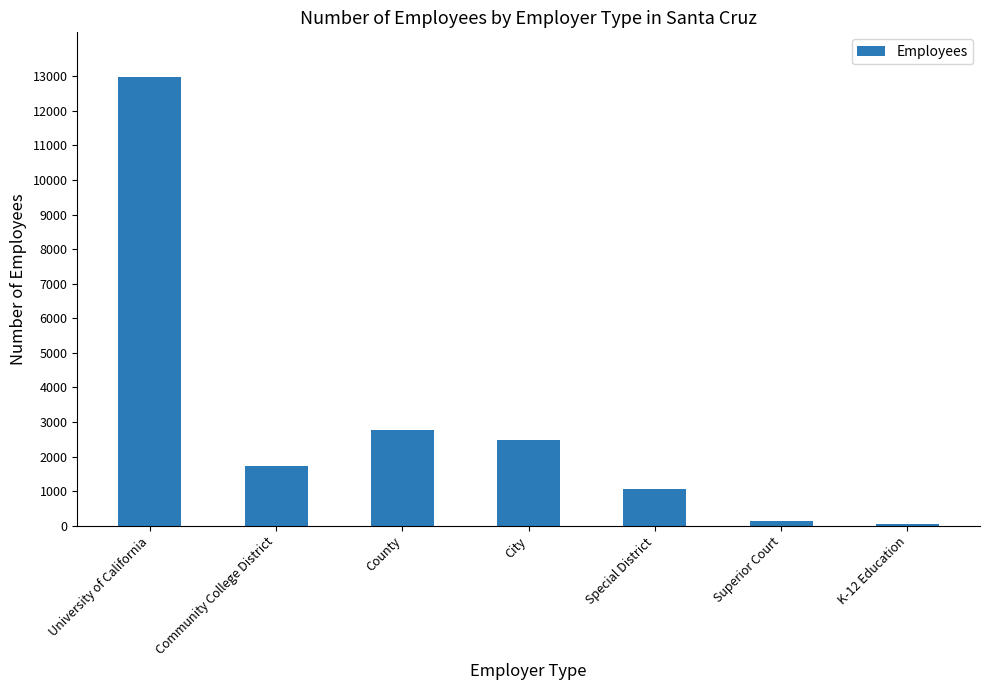

The chart shows a value of 1051 at Special District. True or false?

True